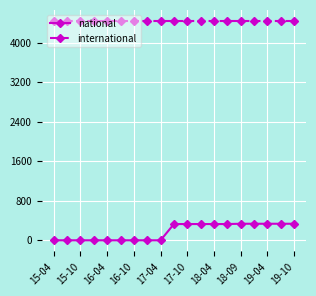

Rank the series by their maximum value, from highest to lowest.

international, national